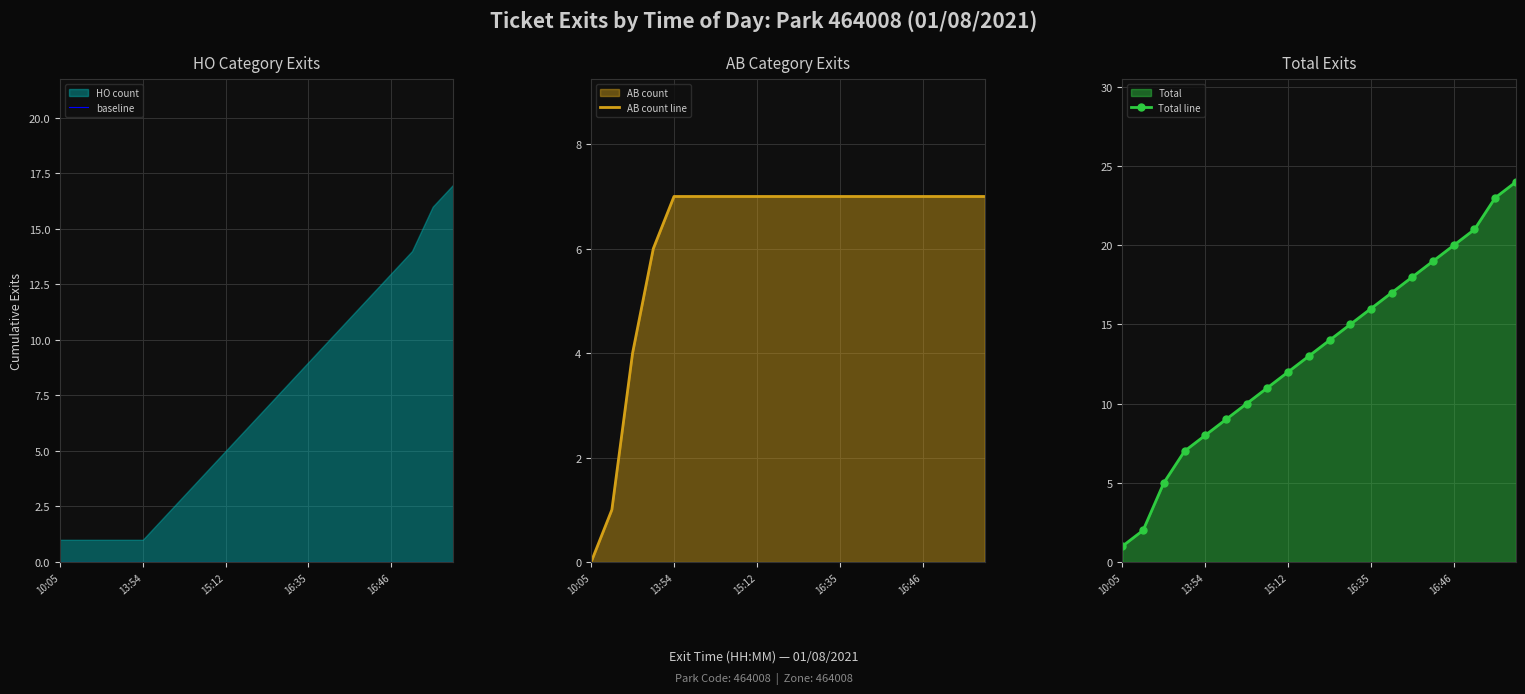

True or false: Total line has more than 0 points higher than both neighbors.

False